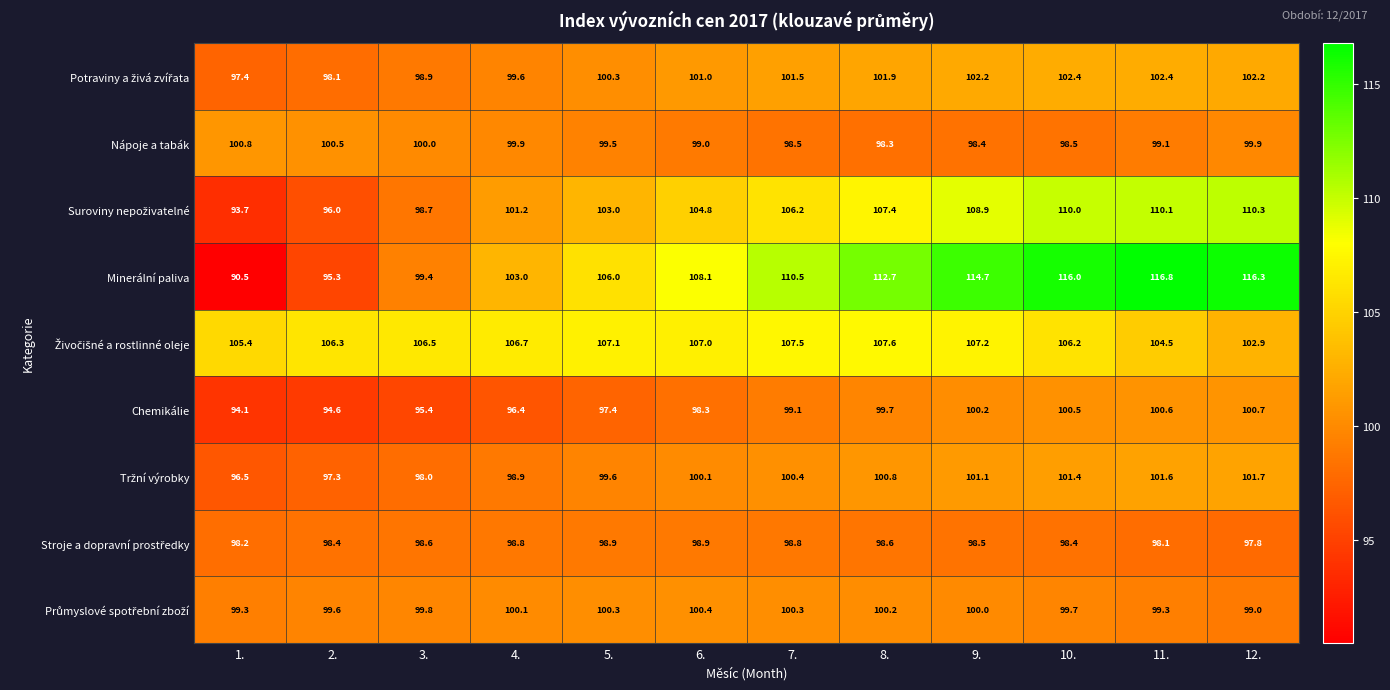

At which category is the sum across all series the highest?

10.